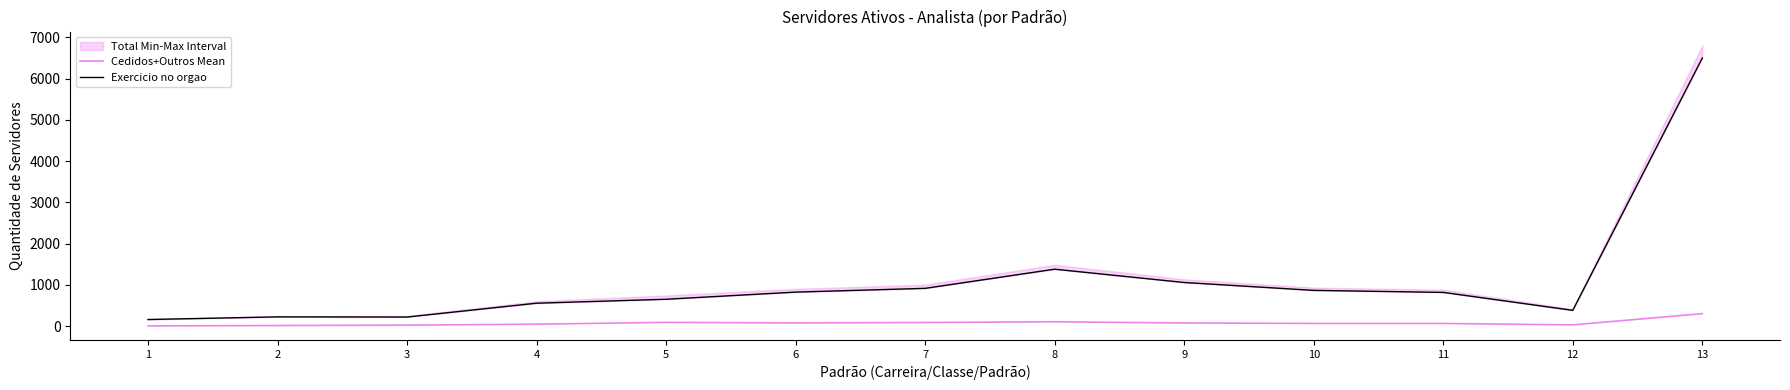

What is the difference between the maximum and minimum values in the Cedidos+Outros Mean series?

298